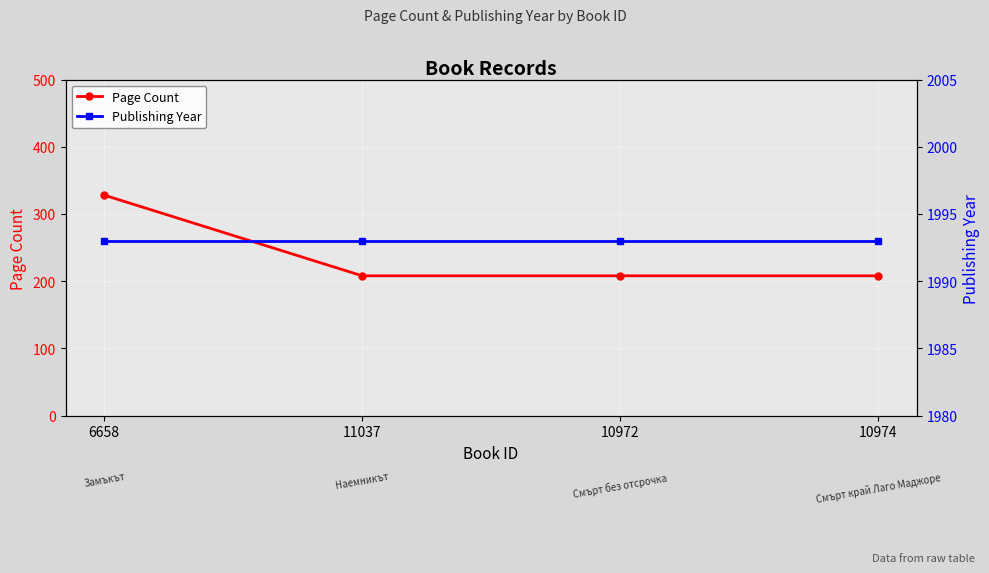

Which label corresponds to the smallest value in the chart?

11037